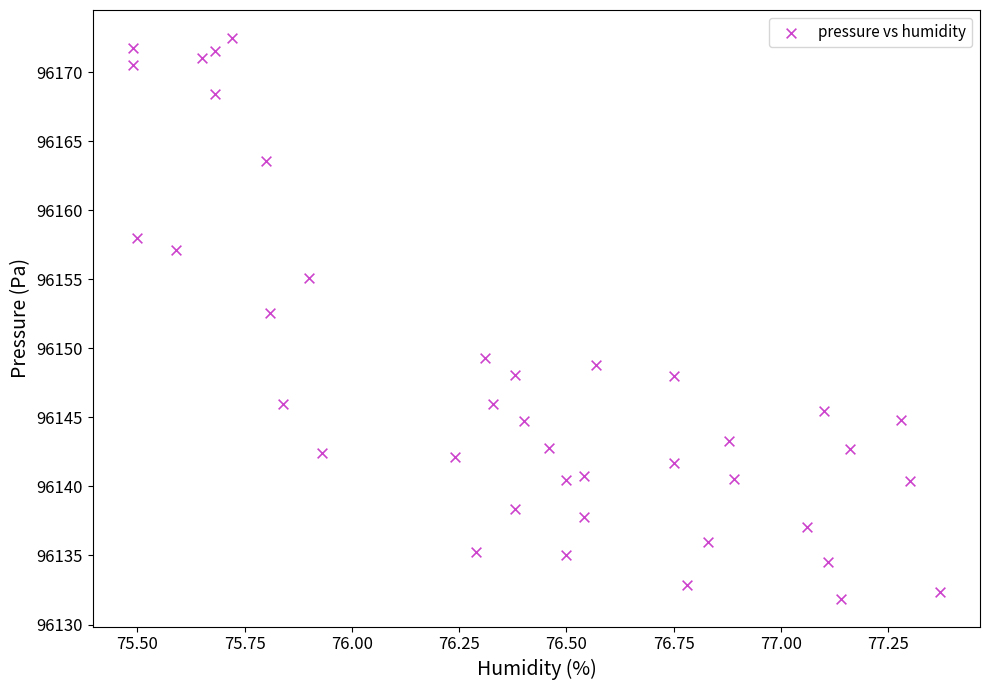

What is the range of Y values (max minus min)?

40.6